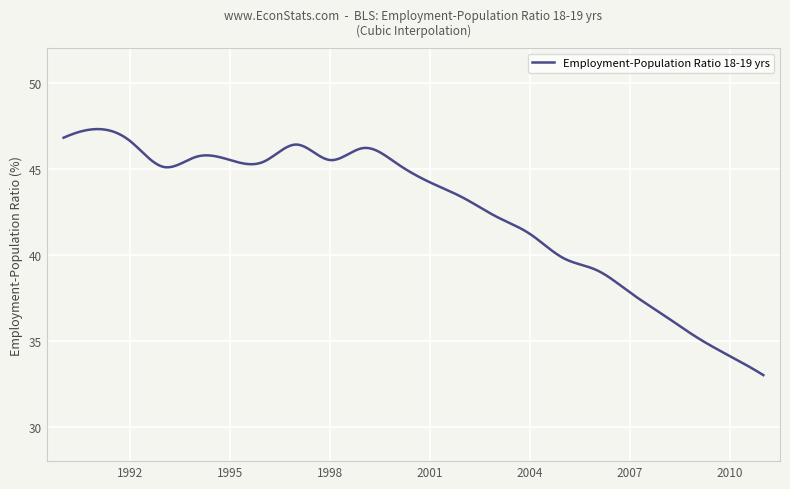

What is the average value?

42.5